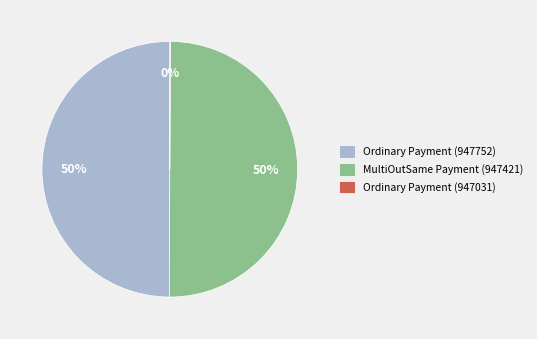

To the nearest percent, what percentage of the pie is Ordinary Payment (947752)?

50%